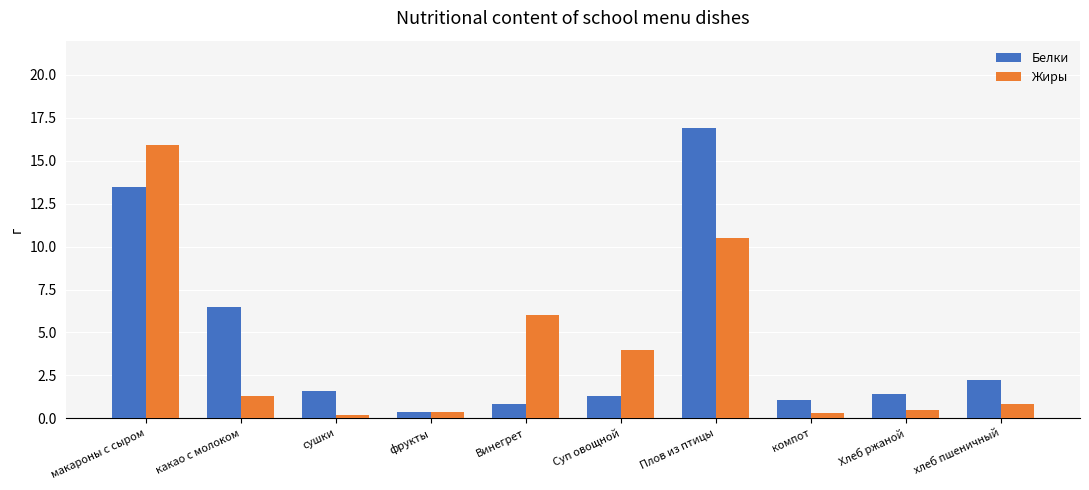

The Белки series shows 1.4 at Хлеб ржаной. True or false?

True